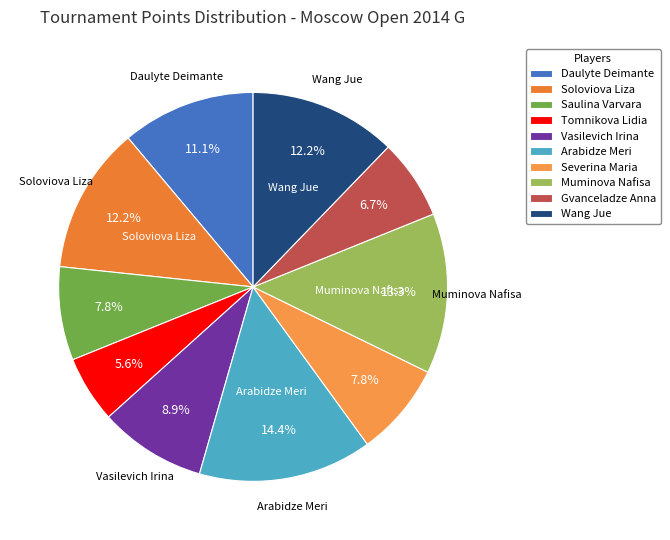

What percentage is NOT represented by Muminova Nafisa?

86.7%